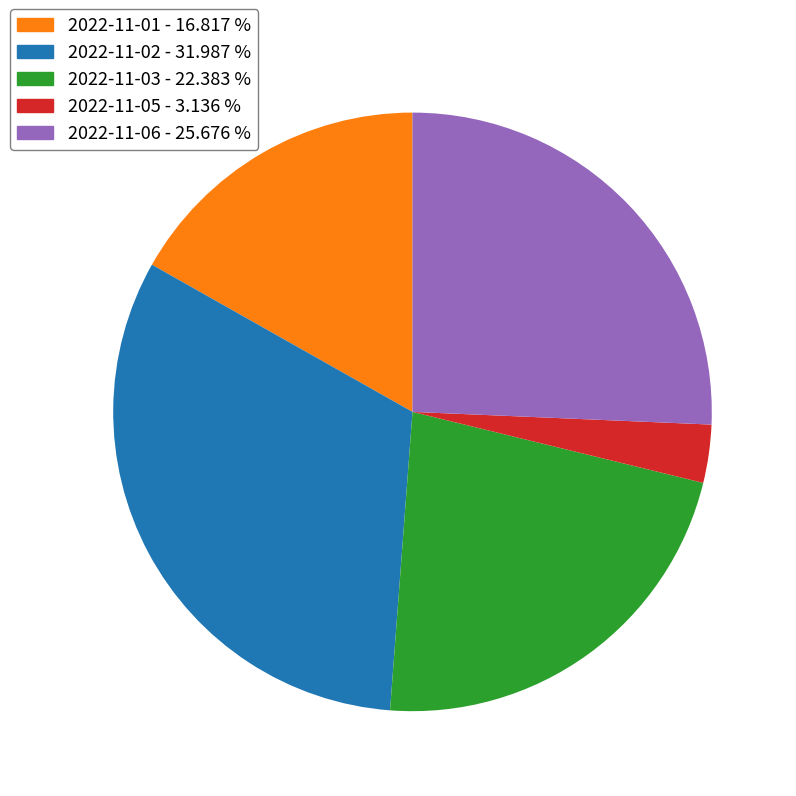

Is there any slice that represents more than half of the pie?

No